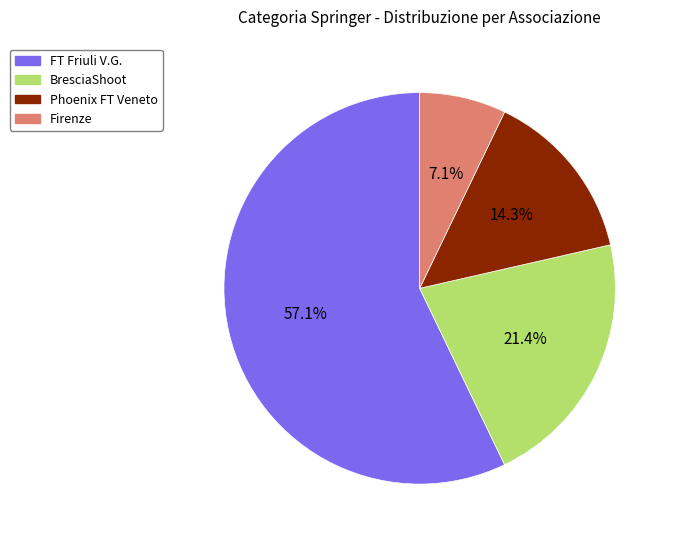

Which slice represents more than half of the pie?

FT Friuli V.G.